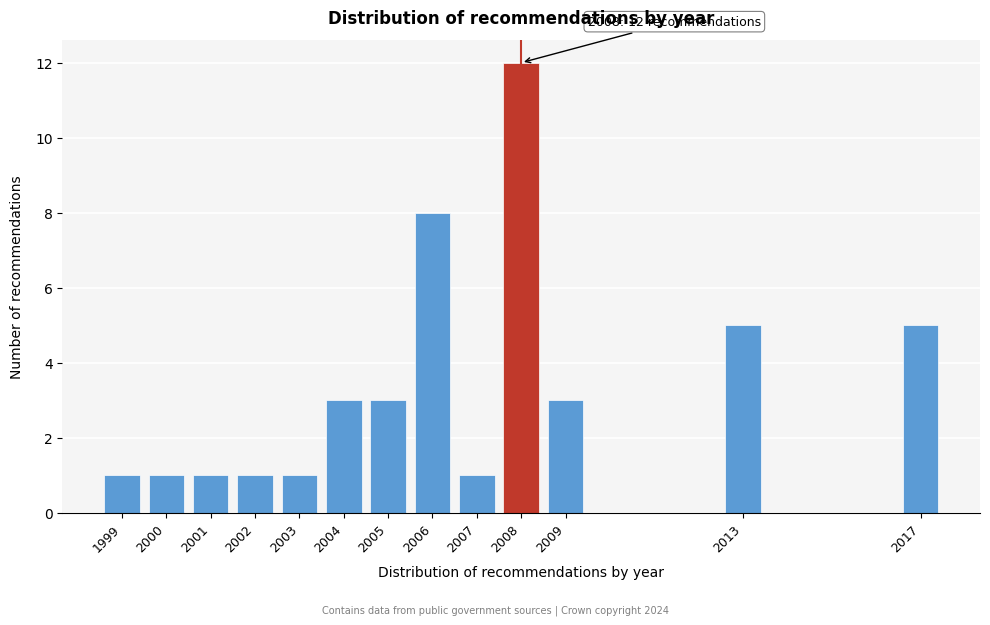

Reading left to right, extract all data points from this chart.

1999=1	2000=1	2001=1	2002=1	2003=1	2004=3	2005=3	2006=8	2007=1	2008=12	2009=3	2013=5	2017=5